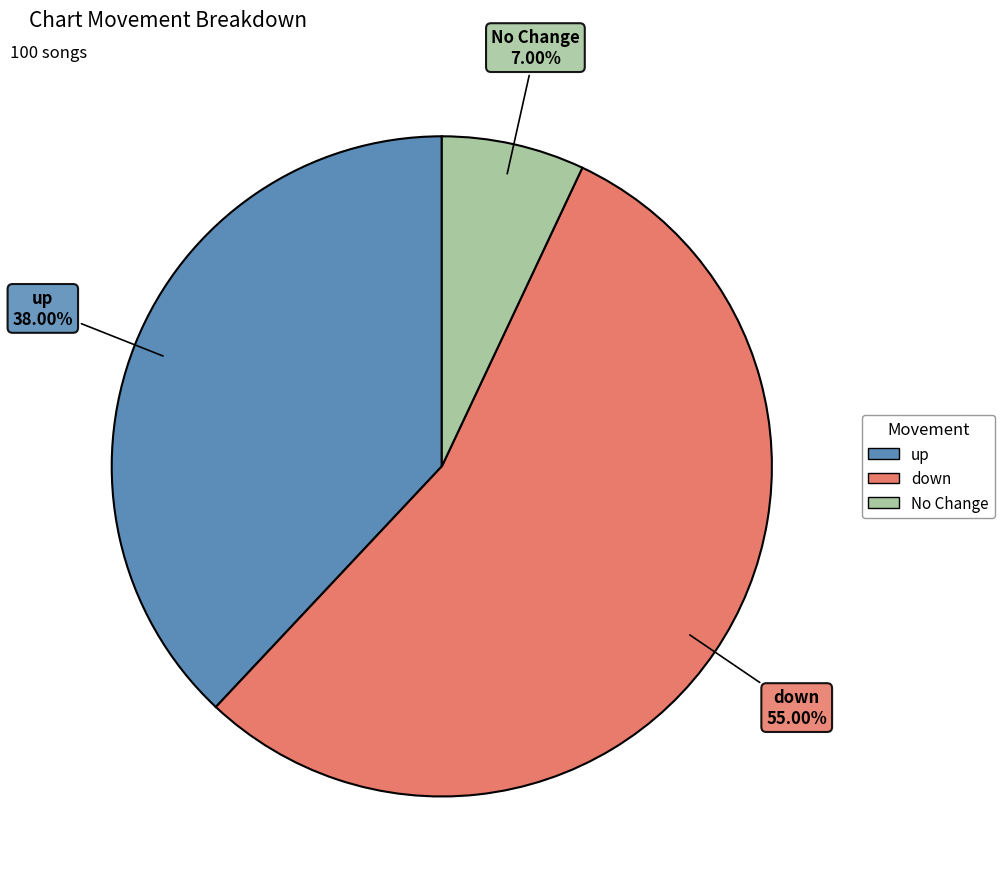

Is there a majority slice in this chart?

Yes